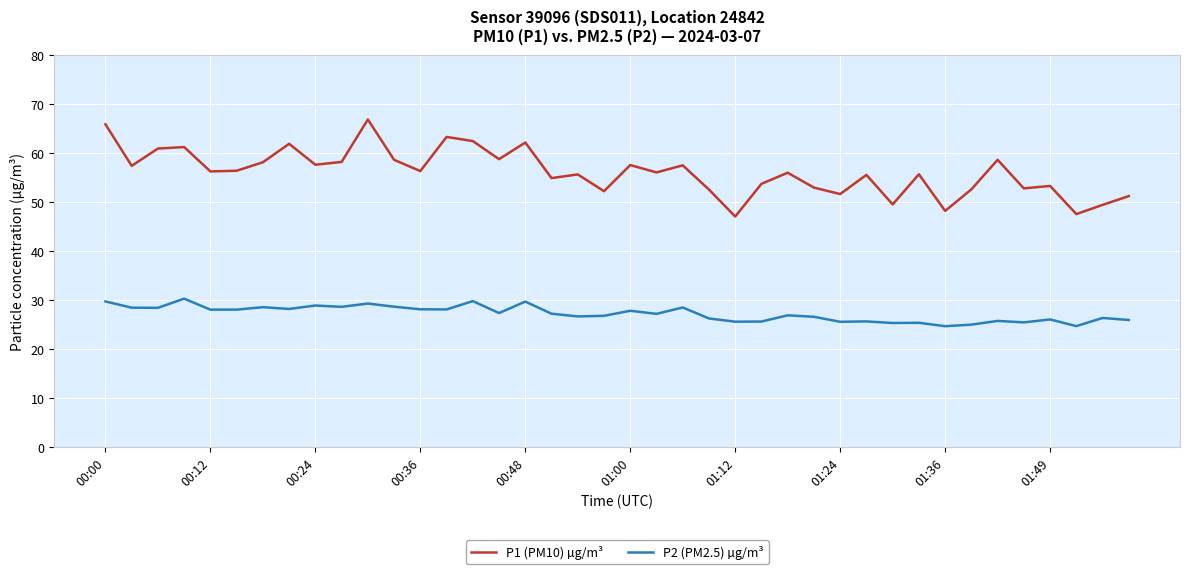

What is the greatest value displayed?

66.9